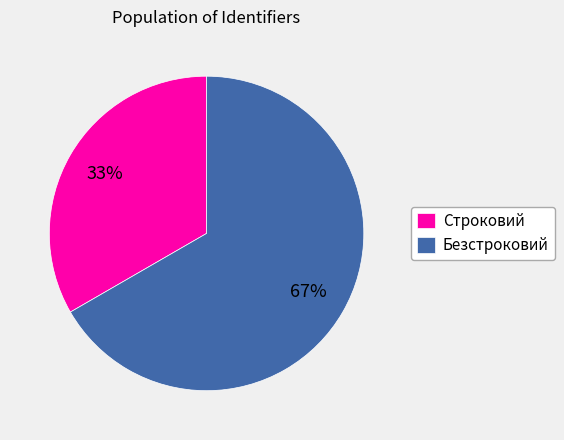

Is there a majority slice in this chart?

Yes